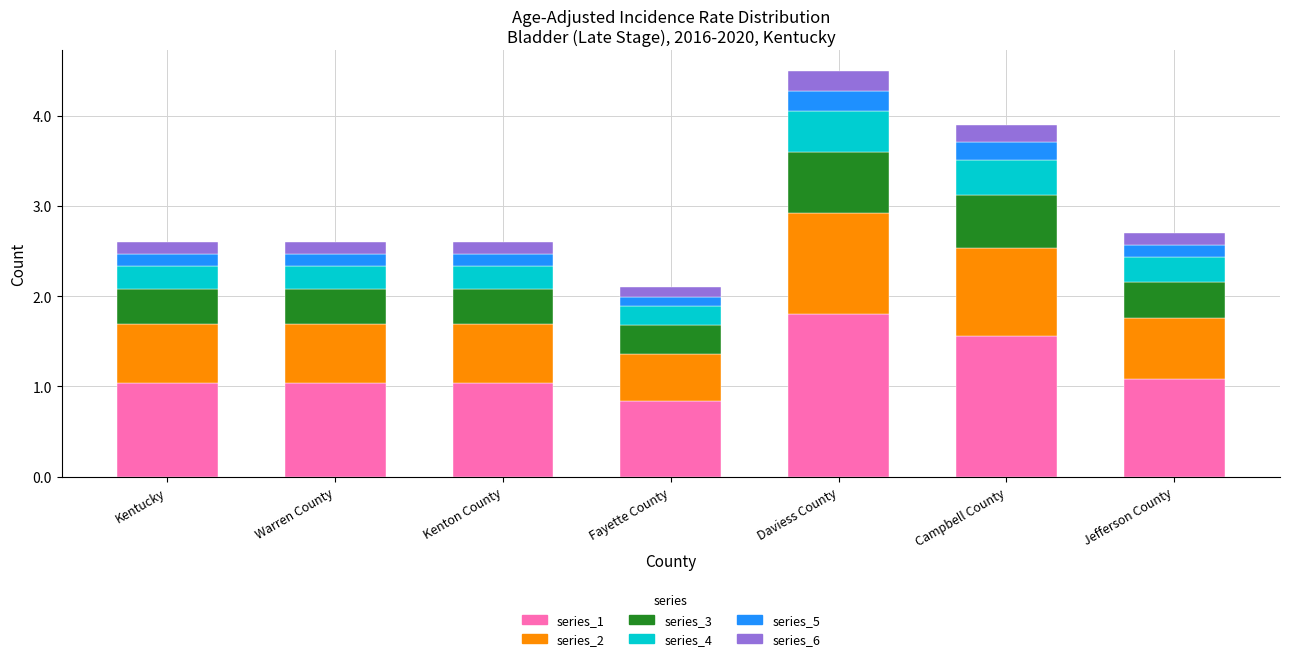

At which category is the sum across all series the highest?

Daviess County